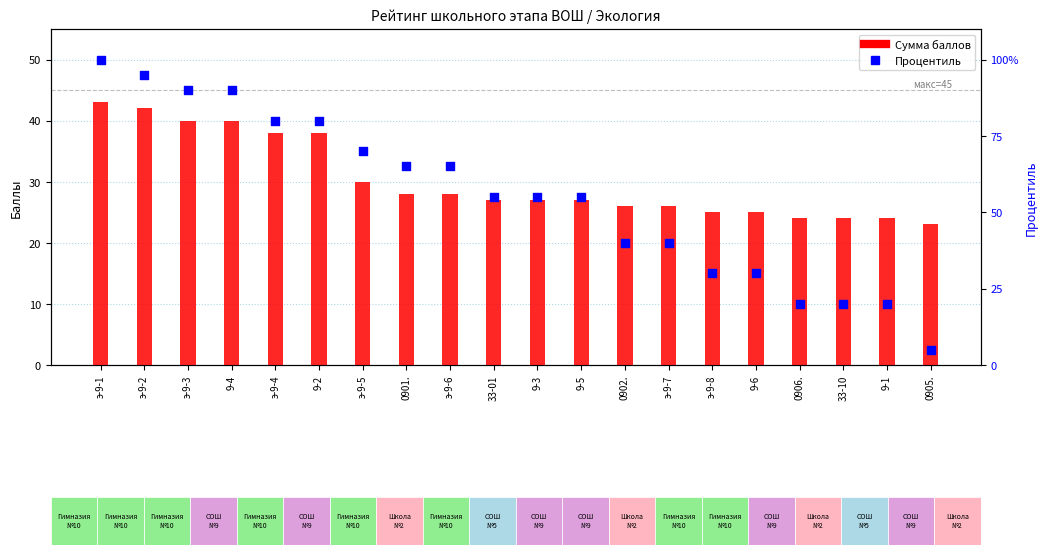

Which series reaches the maximum Y coordinate?

Процентиль